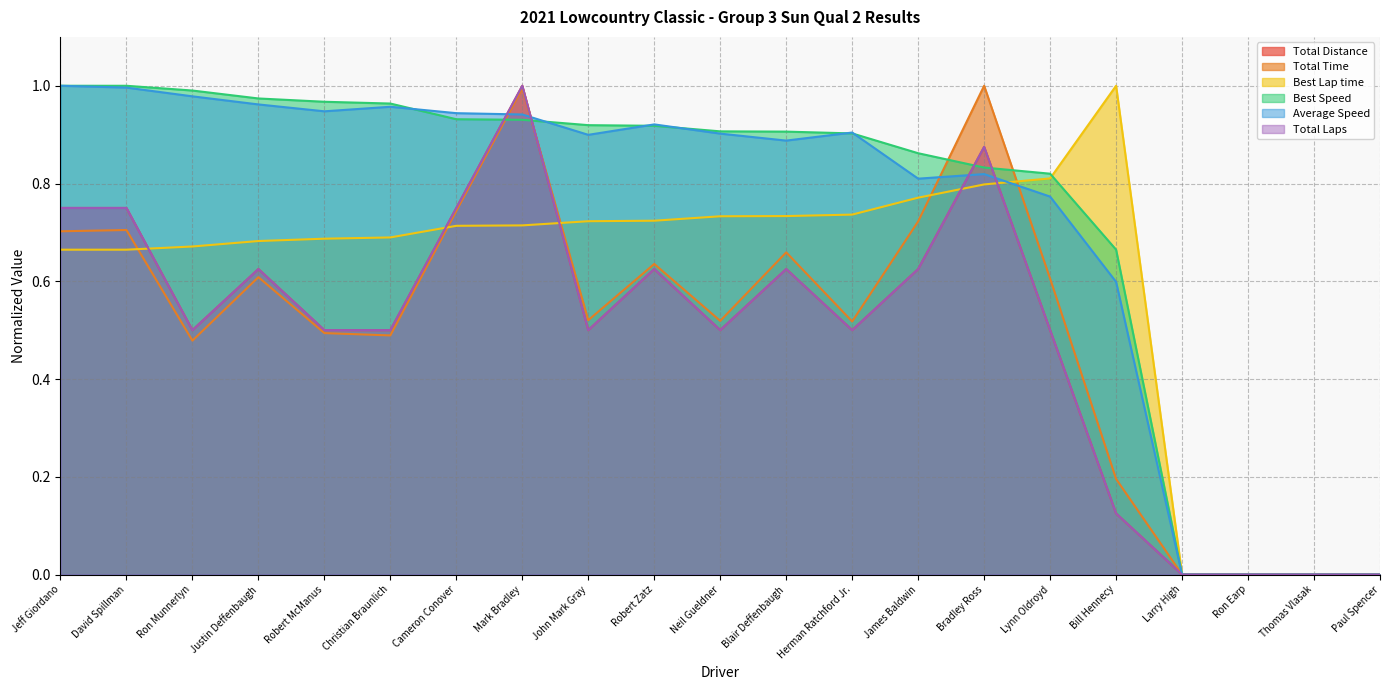

Reading left to right, what are all the values shown in this chart?

Total Distance: 0.8	0.8	0.5	0.6	0.5	0.5	0.8	1.0	0.5	0.6	0.5	0.6	0.5	0.6	0.9	0.5	0.1	0.0	0.0	0.0	0.0
Total Time: 0.7	0.7	0.5	0.6	0.5	0.5	0.7	1.0	0.5	0.6	0.5	0.7	0.5	0.7	1.0	0.6	0.2	0.0	0.0	0.0	0.0
Best Lap time: 0.7	0.7	0.7	0.7	0.7	0.7	0.7	0.7	0.7	0.7	0.7	0.7	0.7	0.8	0.8	0.8	1.0	0.0	0.0	0.0	0.0
Best Speed: 1.0	1.0	1.0	1.0	1.0	1.0	0.9	0.9	0.9	0.9	0.9	0.9	0.9	0.9	0.8	0.8	0.7	0.0	0.0	0.0	0.0
Average Speed: 1.0	1.0	1.0	1.0	0.9	1.0	0.9	0.9	0.9	0.9	0.9	0.9	0.9	0.8	0.8	0.8	0.6	0.0	0.0	0.0	0.0
Total Laps: 0.8	0.8	0.5	0.6	0.5	0.5	0.8	1.0	0.5	0.6	0.5	0.6	0.5	0.6	0.9	0.5	0.1	0.0	0.0	0.0	0.0